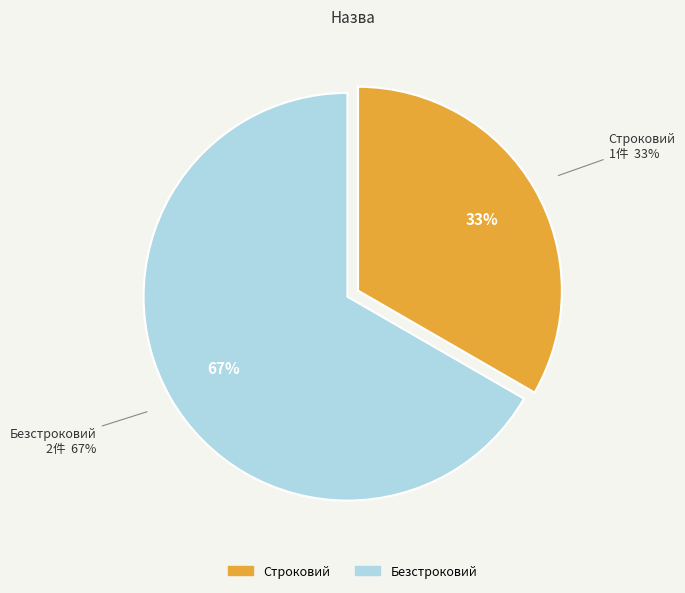

Is there any slice that represents more than half of the pie?

Yes